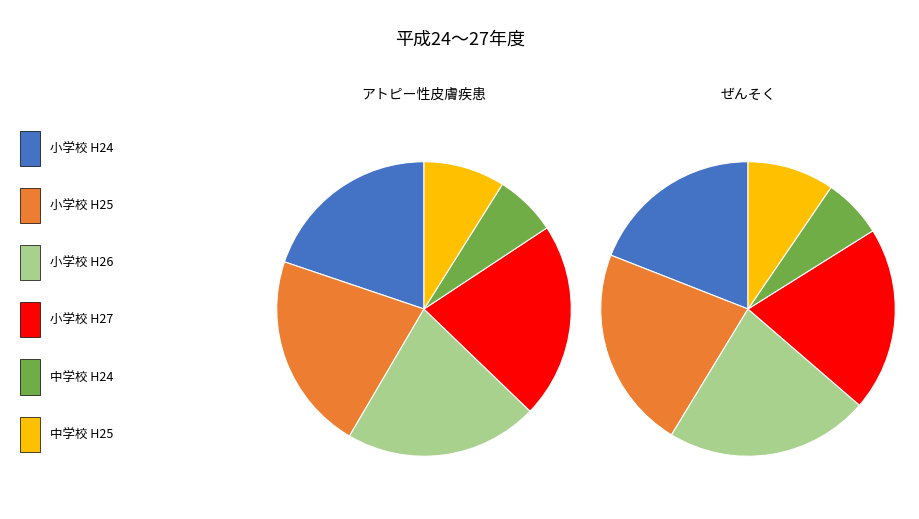

Count the number of slices in the pie.

12